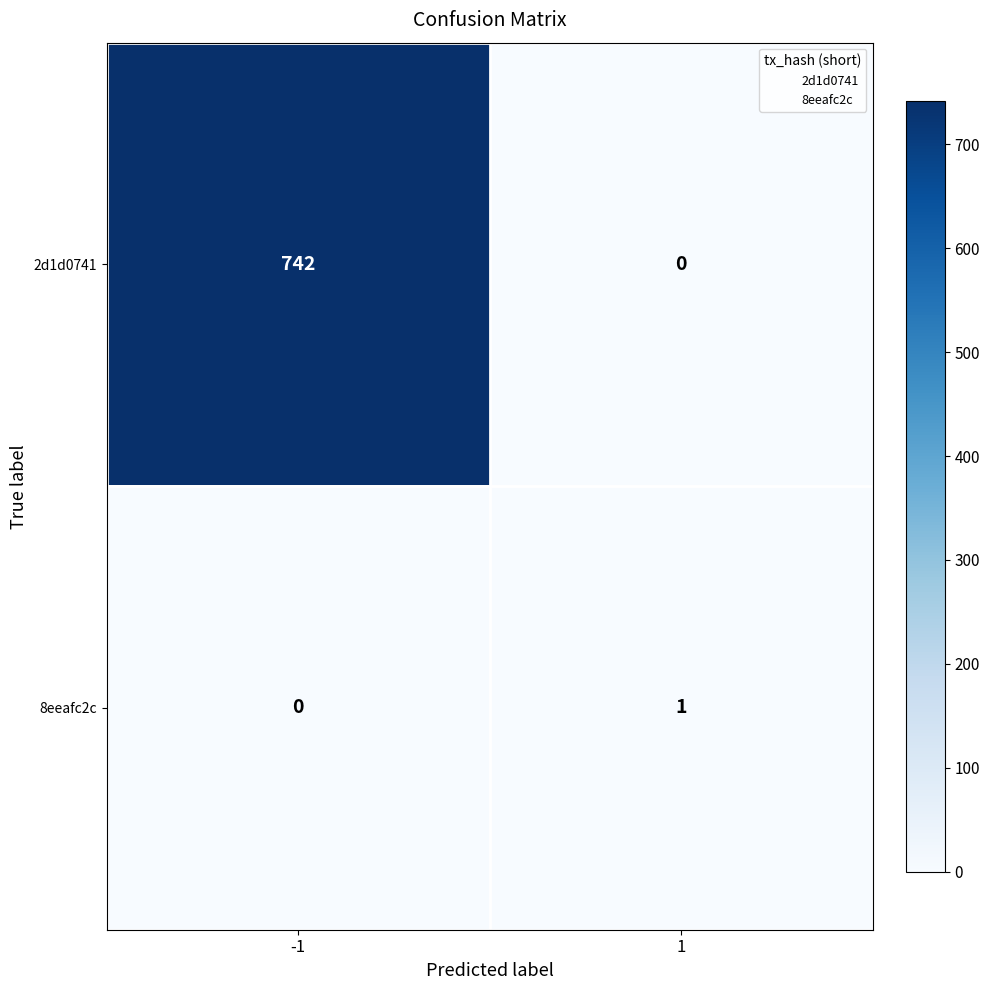

What is the greatest value displayed?

742